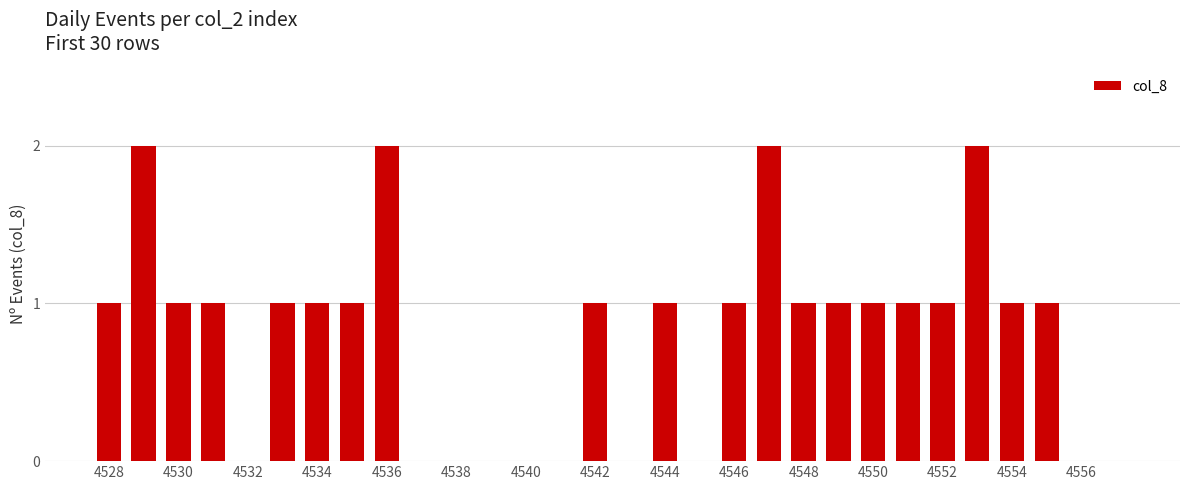

How many categories are shown in the chart?

30